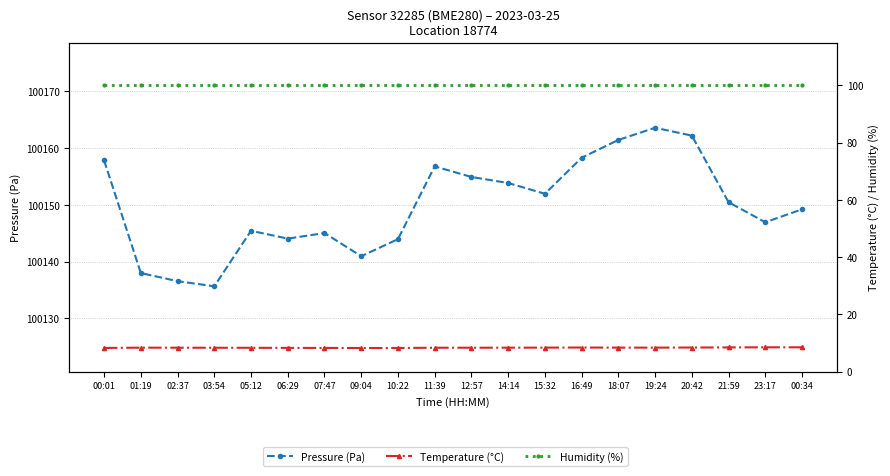

The value of Humidity (%) at 11:39 is 139.4. True or false?

False